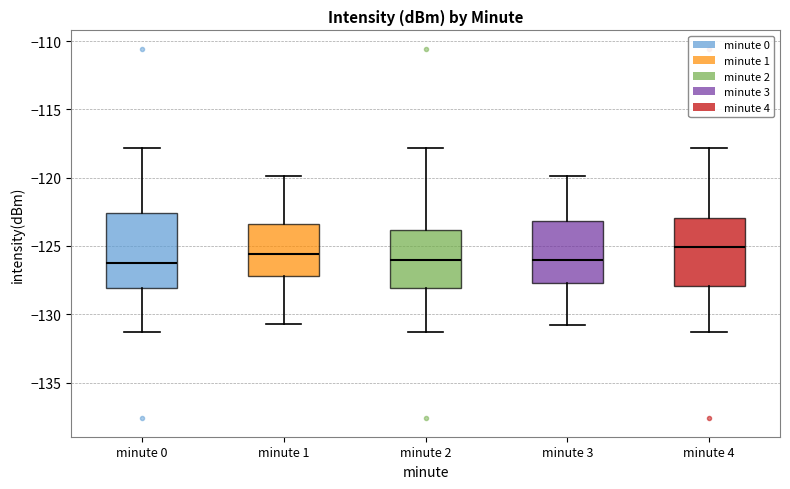

Which box is the tallest, from its lower edge to its upper edge?

minute 0